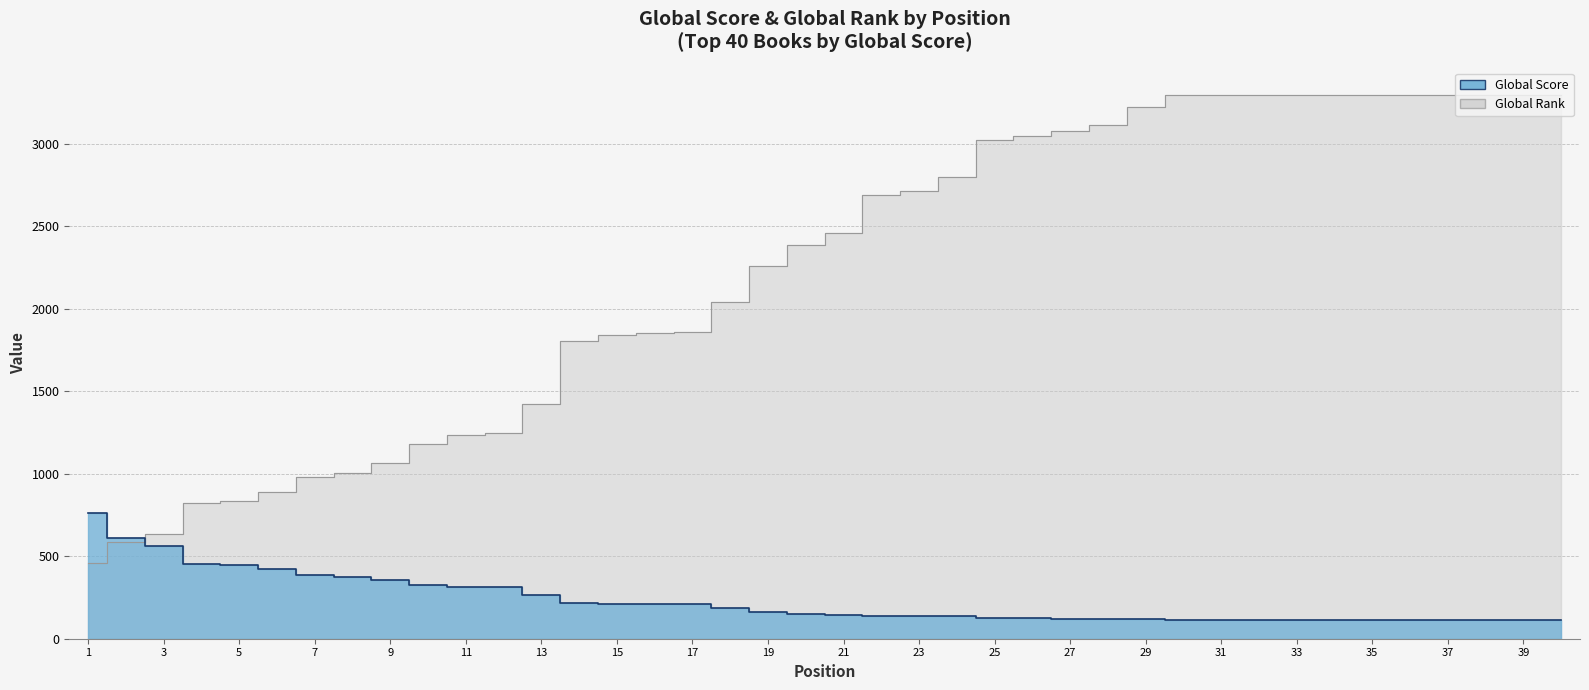

True or false: Global Rank has a value of 1043 at 31.

False